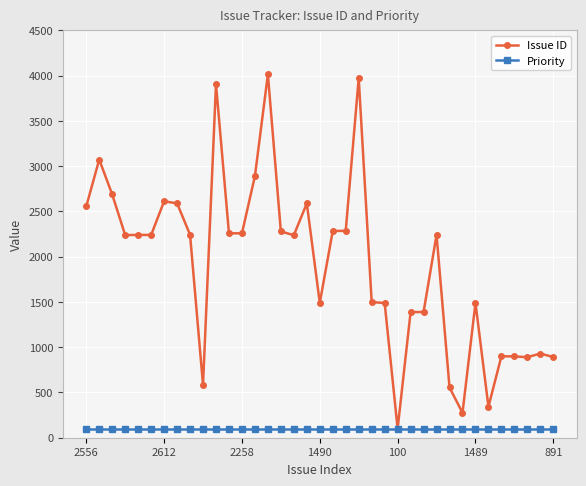

List the series in order of their overall mean, lowest first.

Priority, Issue ID